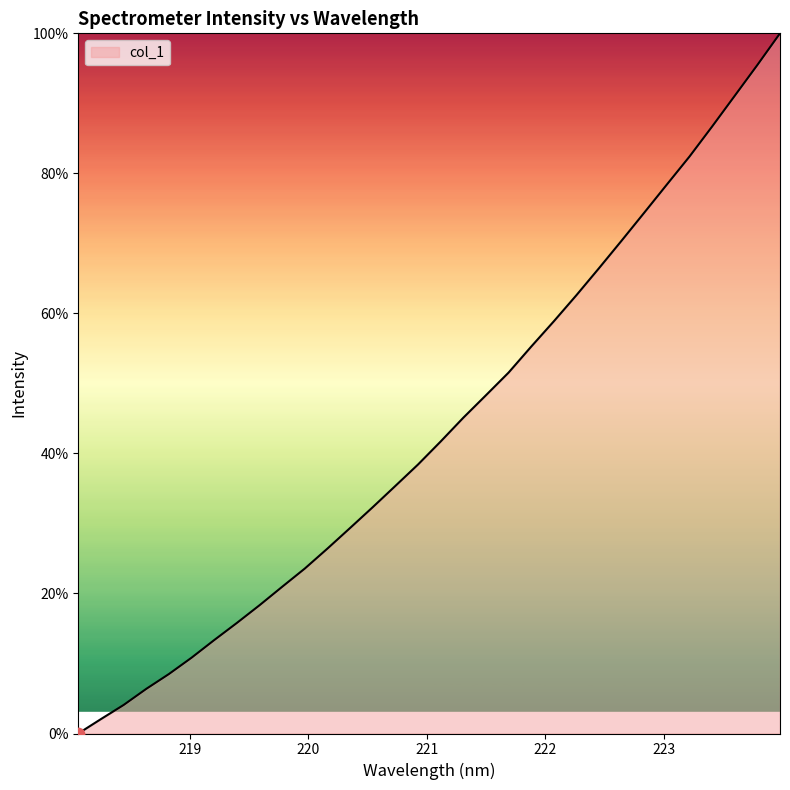

What is the greatest value displayed?

100.0